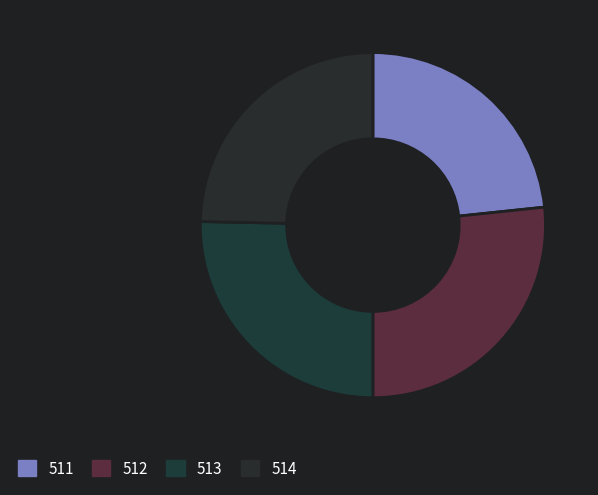

What is the ratio of the value at 511 to the value at 512?

0.9